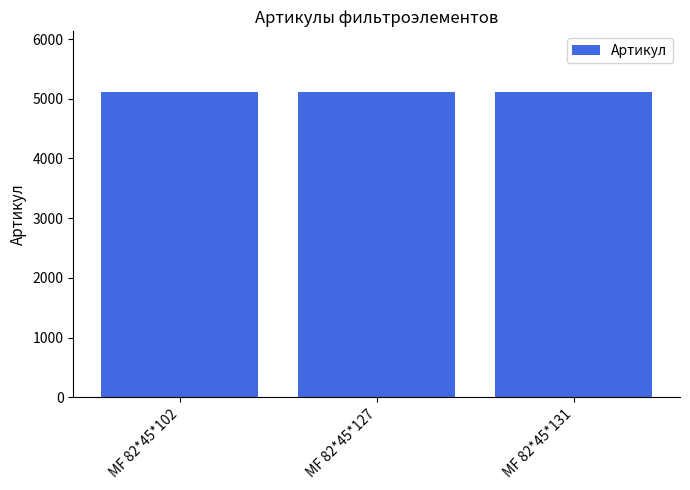

What is the value of the 2nd bar from the left?

5106